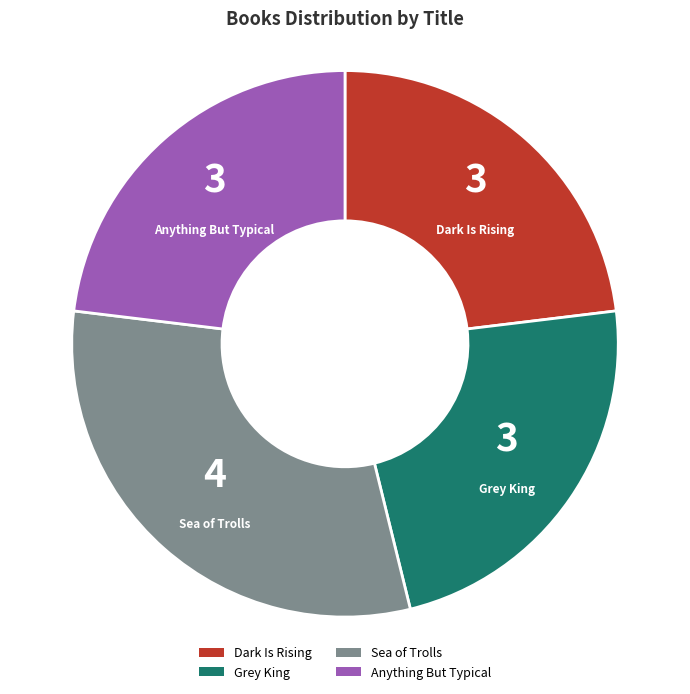

Which slice is the largest?

Sea of Trolls